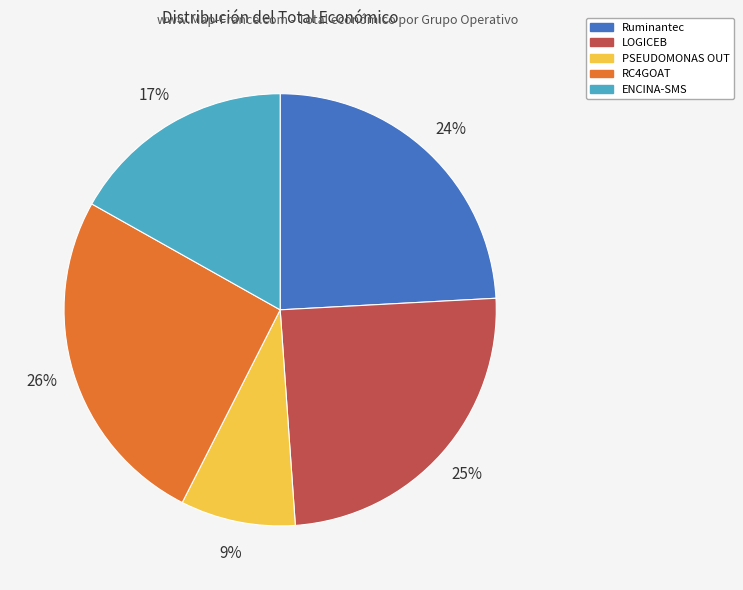

Between PSEUDOMONAS OUT and Ruminantec, which is larger?

Ruminantec